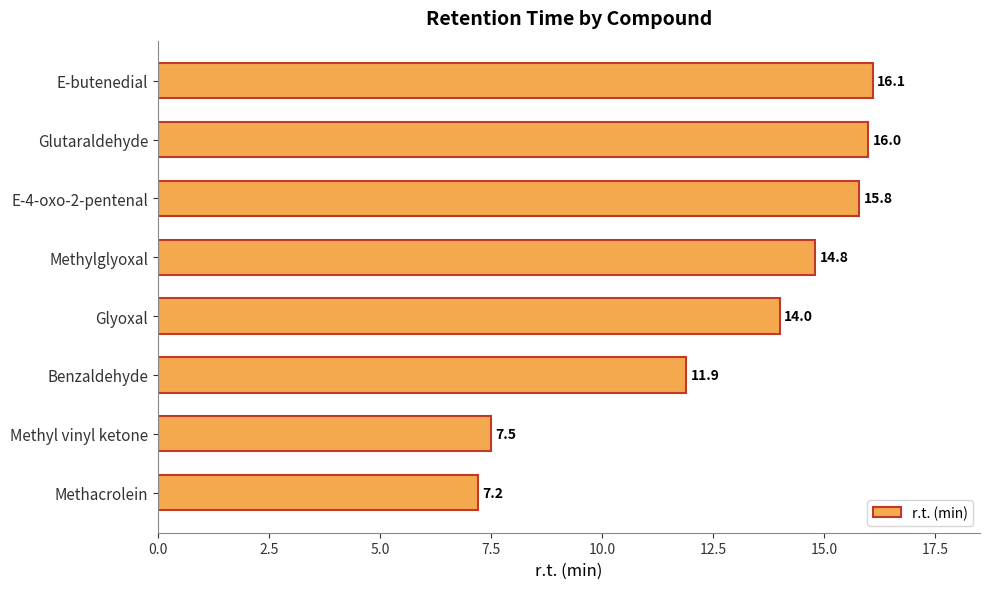

Where is the data nearest to the value 11?

Benzaldehyde